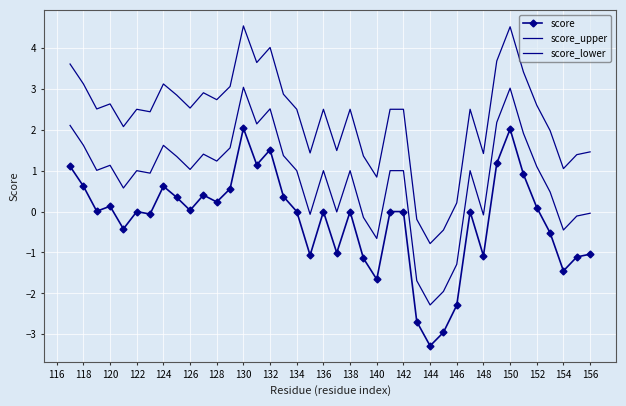

Reading left to right, extract all data points from this chart.

score: 1.1	0.6	0.0	0.1	-0.4	0.0	-0.1	0.6	0.3	0.0	0.4	0.2	0.6	2.0	1.1	1.5	0.4	0.0	-1.1	0.0	-1.0	0.0	-1.1	-1.7	0.0	0.0	-2.7	-3.3	-3.0	-2.3	0.0	-1.1	1.2	2.0	0.9	0.1	-0.5	-1.5	-1.1	-1.0
score_upper: 3.6	3.1	2.5	2.6	2.1	2.5	2.4	3.1	2.8	2.5	2.9	2.7	3.1	4.5	3.6	4.0	2.9	2.5	1.4	2.5	1.5	2.5	1.4	0.8	2.5	2.5	-0.2	-0.8	-0.5	0.2	2.5	1.4	3.7	4.5	3.4	2.6	2.0	1.0	1.4	1.5
score_lower: 2.1	1.6	1.0	1.1	0.6	1.0	0.9	1.6	1.3	1.0	1.4	1.2	1.6	3.0	2.1	2.5	1.4	1.0	-0.1	1.0	-0.0	1.0	-0.1	-0.7	1.0	1.0	-1.7	-2.3	-2.0	-1.3	1.0	-0.1	2.2	3.0	1.9	1.1	0.5	-0.5	-0.1	-0.0